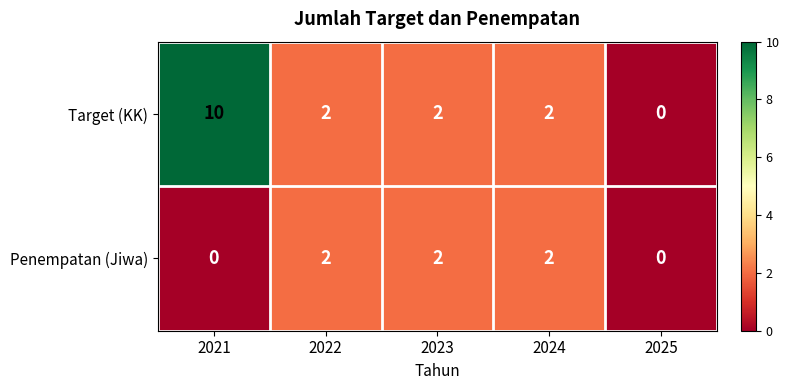

List the series in order of their peak value, highest first.

Target (KK), Penempatan (Jiwa)